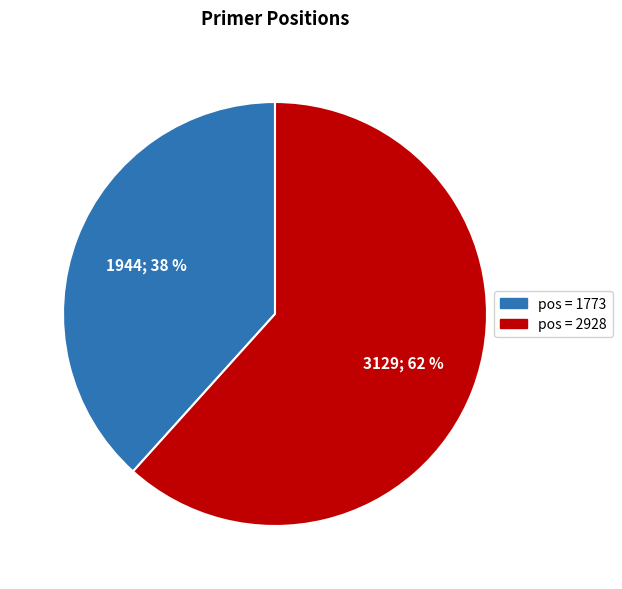

Is there any slice that represents more than half of the pie?

Yes